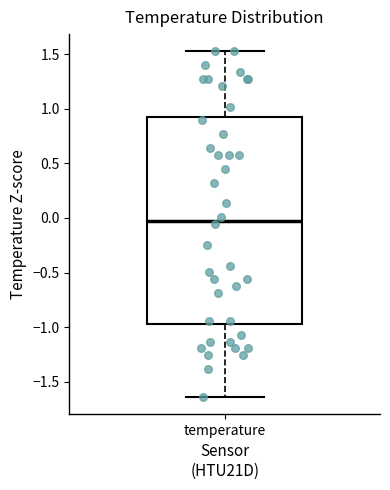

Transcribe this box plot: give where the median line is, the range the box spans, and where the two whiskers end, as read against the y-axis. The values are not printed on the chart, so give them approximately, as read against the axis.

median -0.05, box -0.95 to 0.90, whiskers -1.65 to 1.50